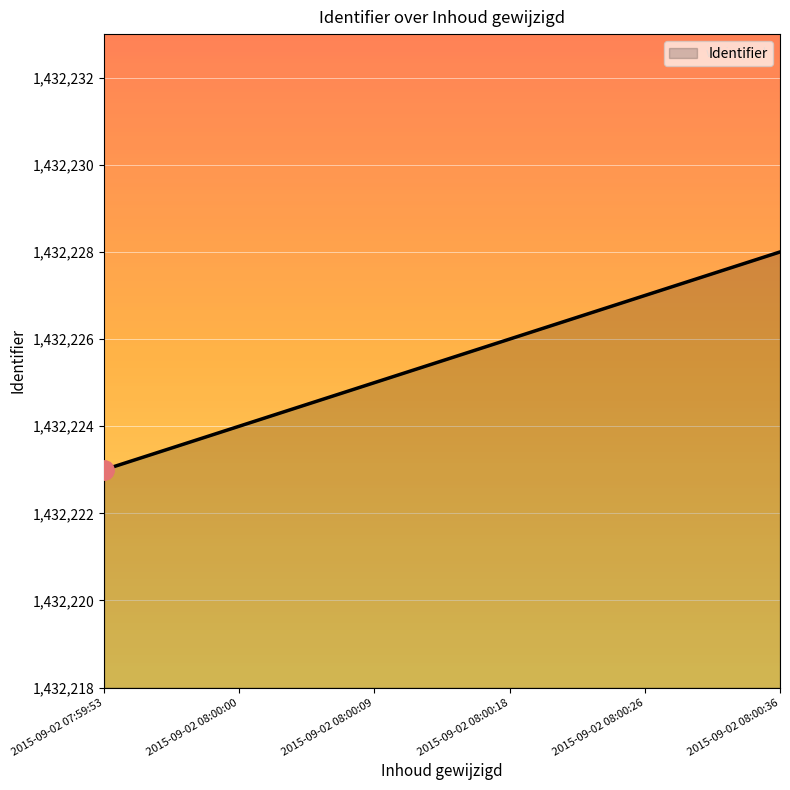

Read the value at 2015-09-02 08:00:00.

1432224